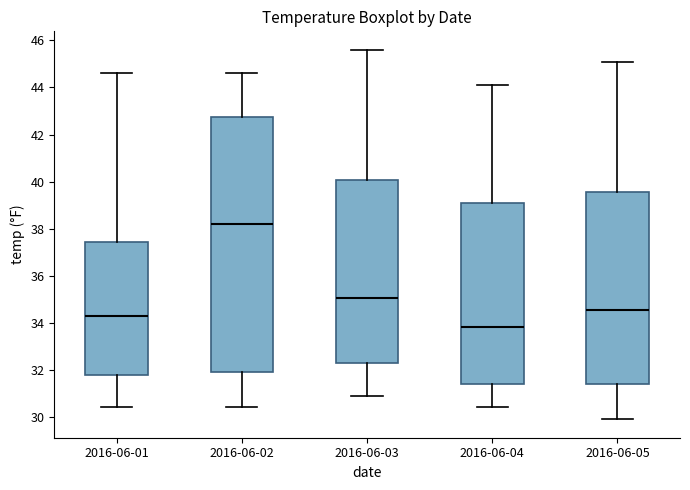

Where does the upper whisker of the box for 2016-06-01 end on the y-axis? The values are not printed on the chart, so give them approximately, as read against the axis.

44.6